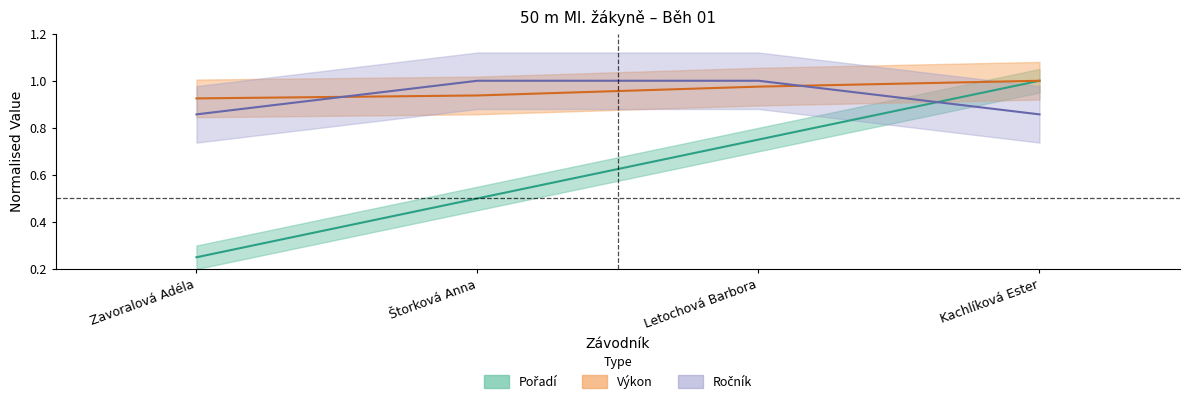

Count the Ročník values in the range 0 to 1.

4